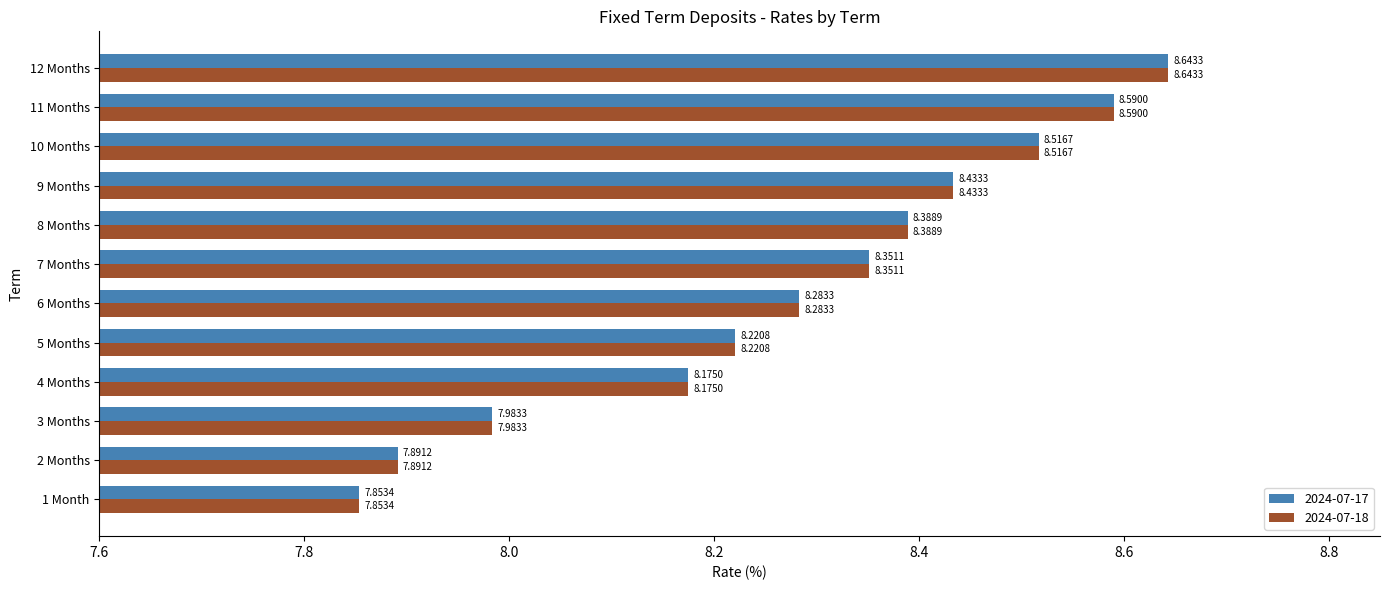

What is the total value across all series at 9 Months?

16.9